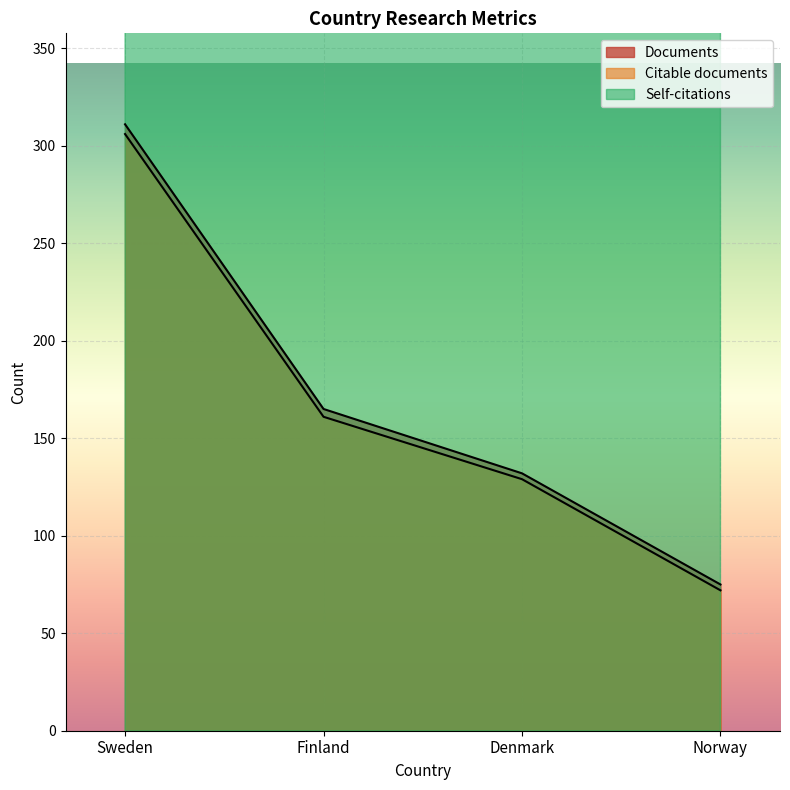

Reading right to left, transcribe all the data shown in this chart.

Documents: 75	132	165	311
Citable documents: 72	129	161	306
Self-citations: 584	676	466	917